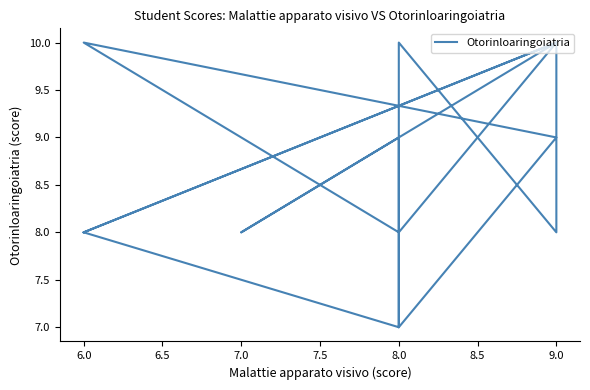

True or false: the data has more than 1 interior local peaks.

True